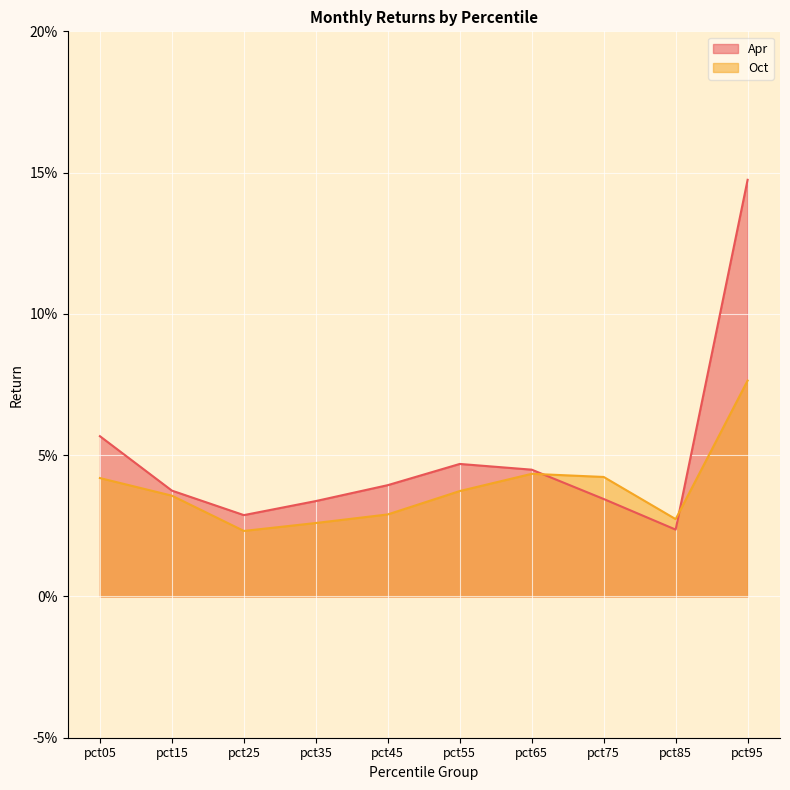

List the series in order of their peak value, lowest first.

Oct, Apr